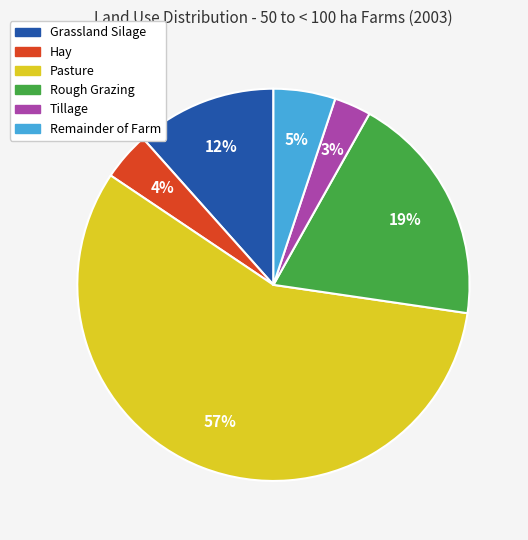

Which slice is the smallest?

Tillage